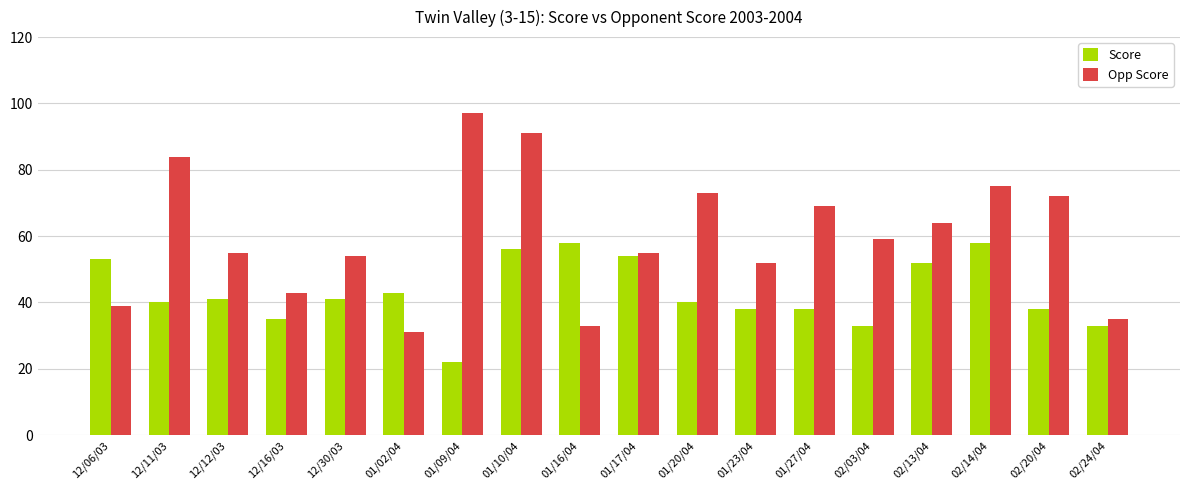

At which category does the chart reach its peak across all series?

01/09/04